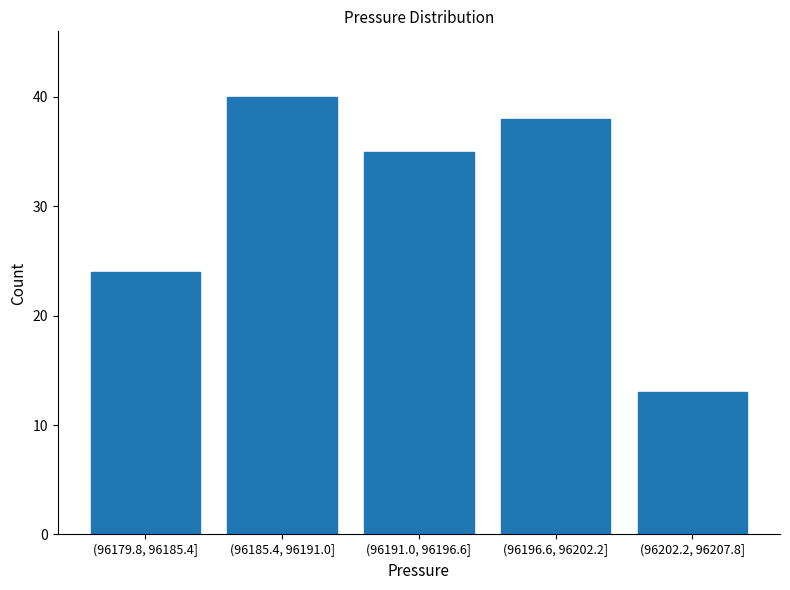

Reading left to right, extract all data points from this chart.

(96179.8, 96185.4]=24	(96185.4, 96191.0]=40	(96191.0, 96196.6]=35	(96196.6, 96202.2]=38	(96202.2, 96207.8]=13